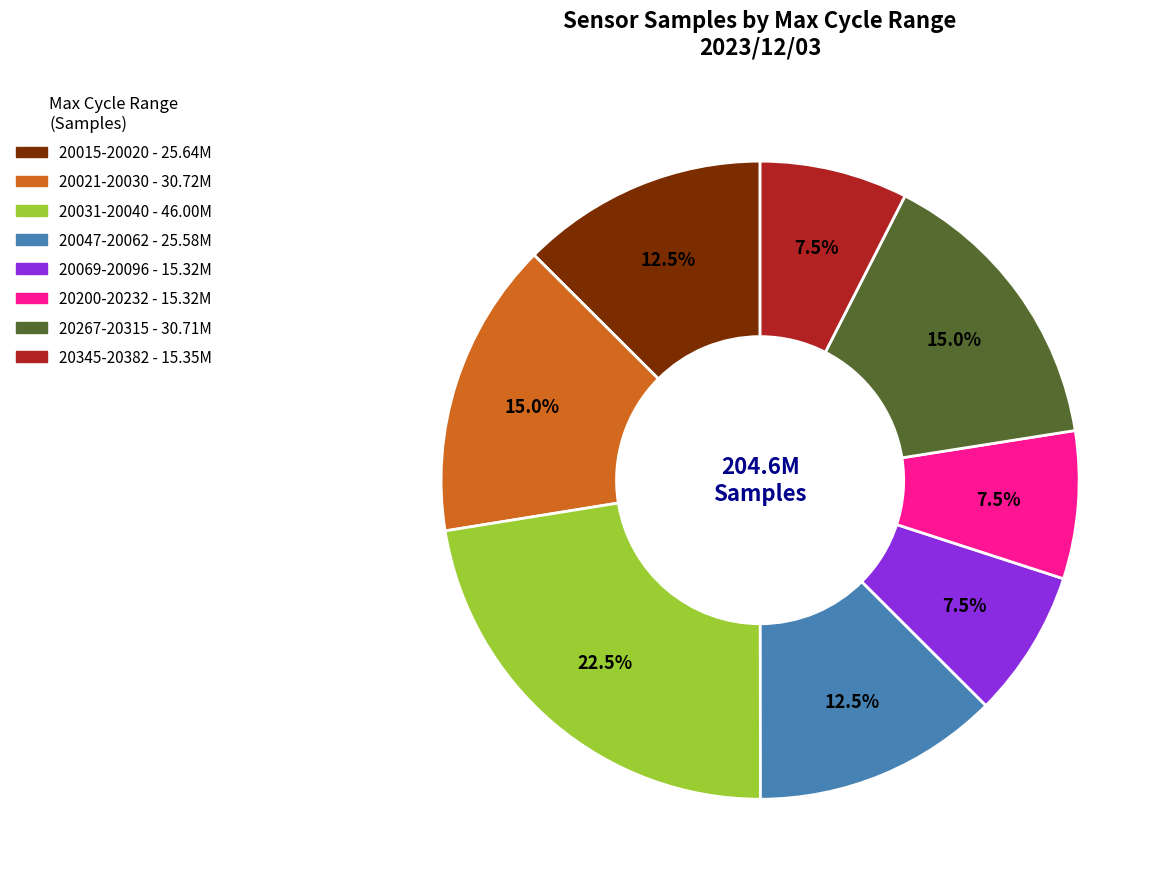

Is there a majority slice in this chart?

No